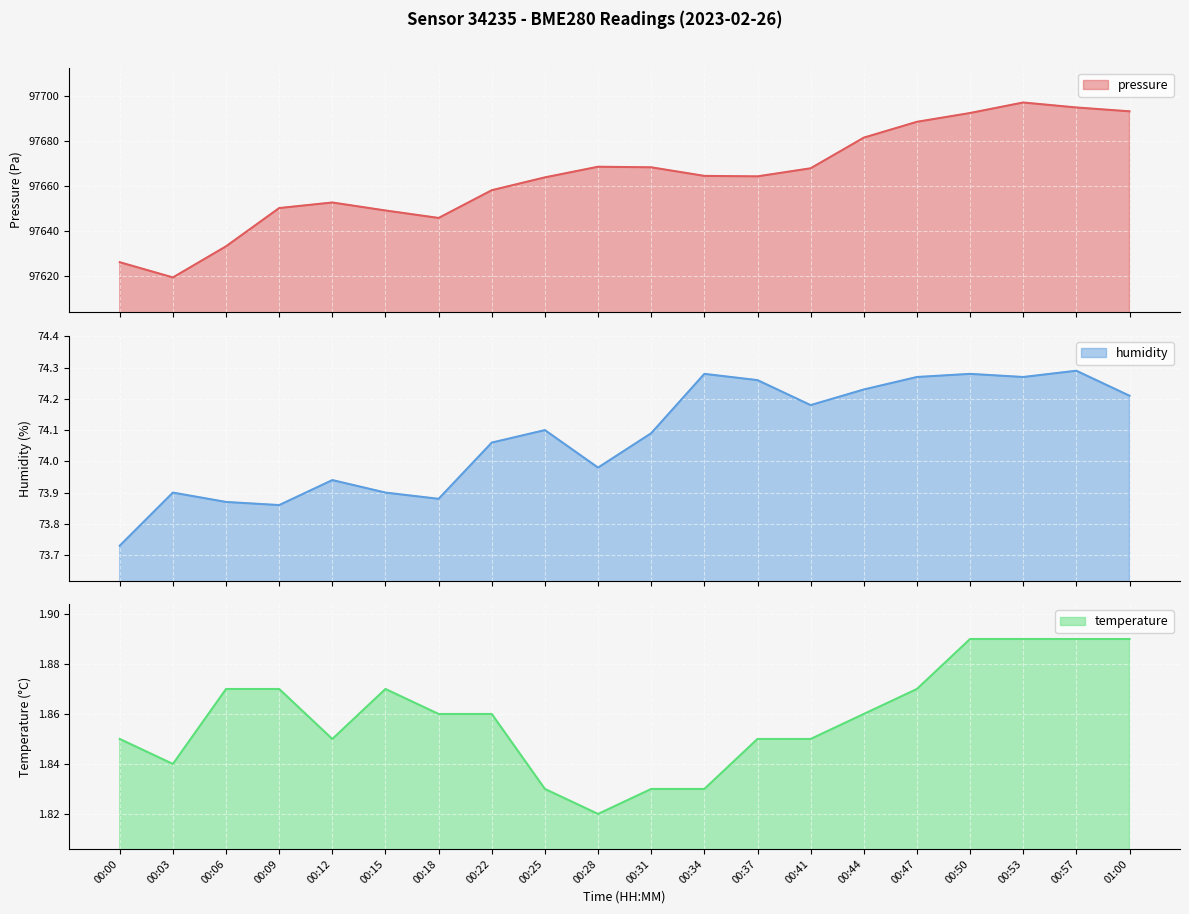

True or false: pressure has a value of 97664.5 at 00:34.

True